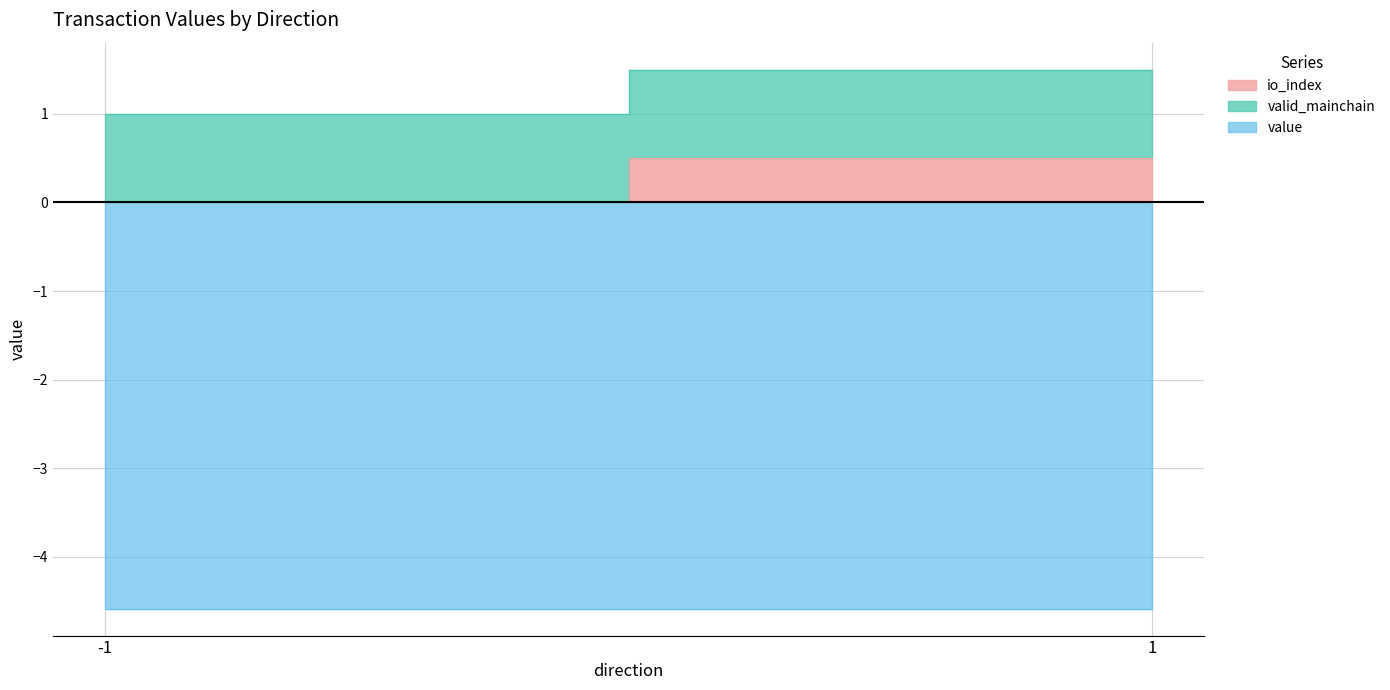

True or false: valid_mainchain and io_index intersect in this chart.

False